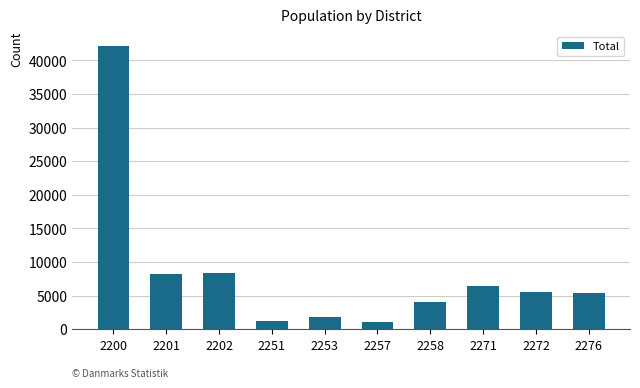

Approximately how many times larger is the value at 2202 compared to 2257?

7.8